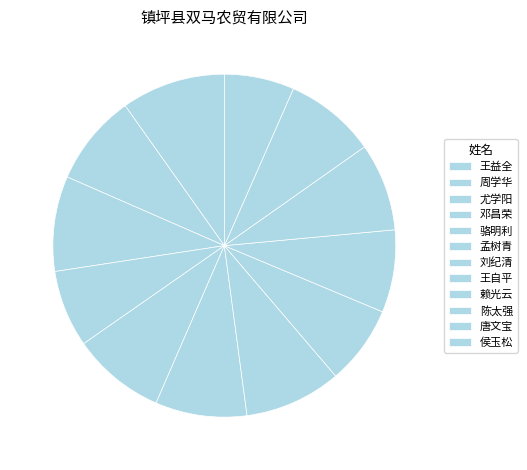

What is the total percentage of 王益全 and 王自平?

17.3%